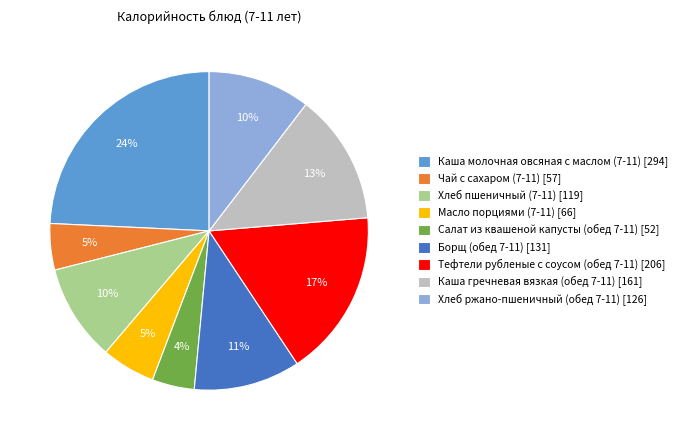

To the nearest percent, what portion does Хлеб ржано-пшеничный (обед 7-11) [126] represent?

10%